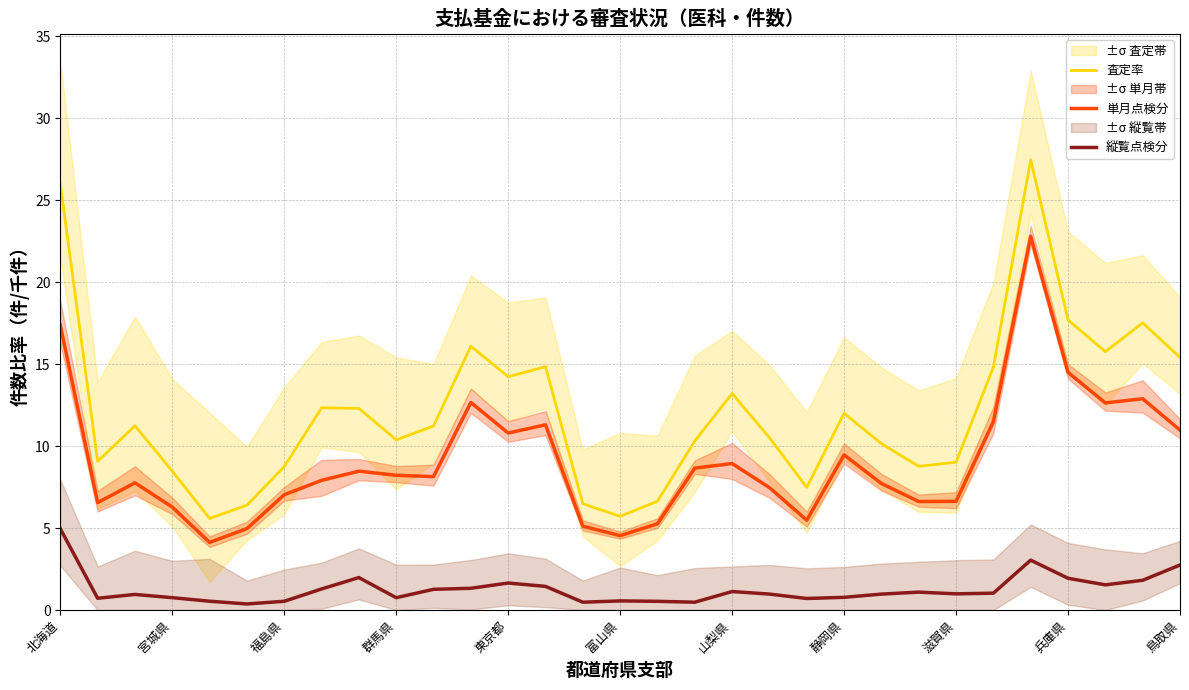

The 縦覧点検分 series shows 0.8 at 静岡県. True or false?

True